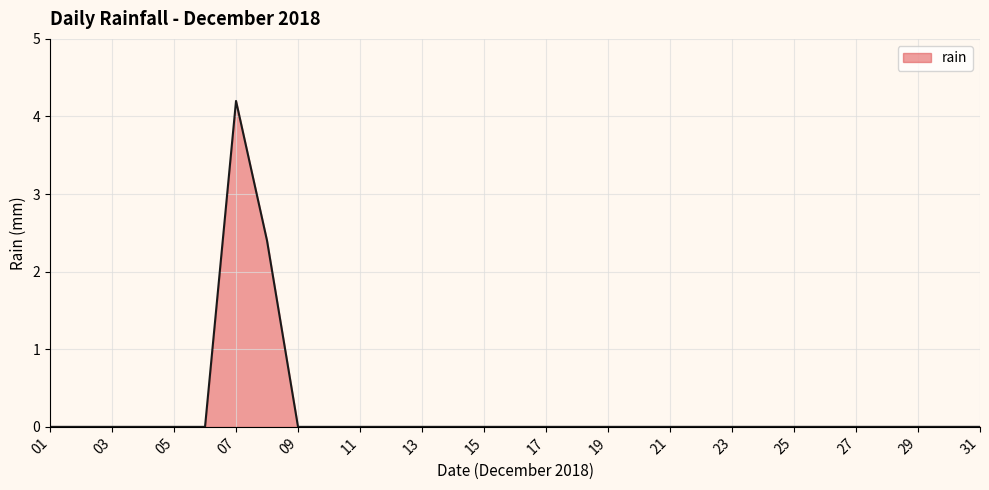

What is the difference between the maximum and minimum values?

4.2